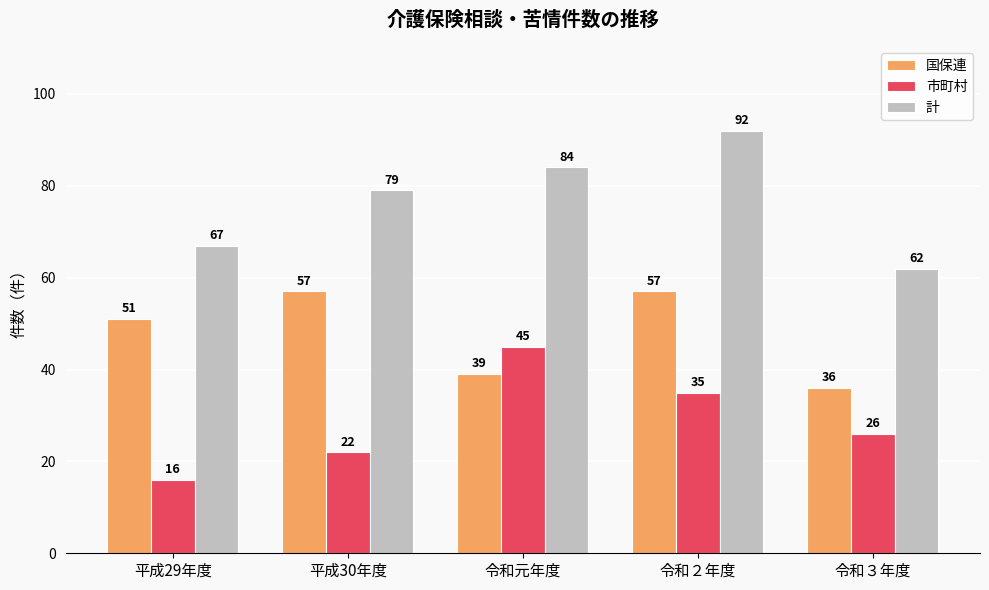

True or false: 計 has a value of 79 at 平成30年度.

True